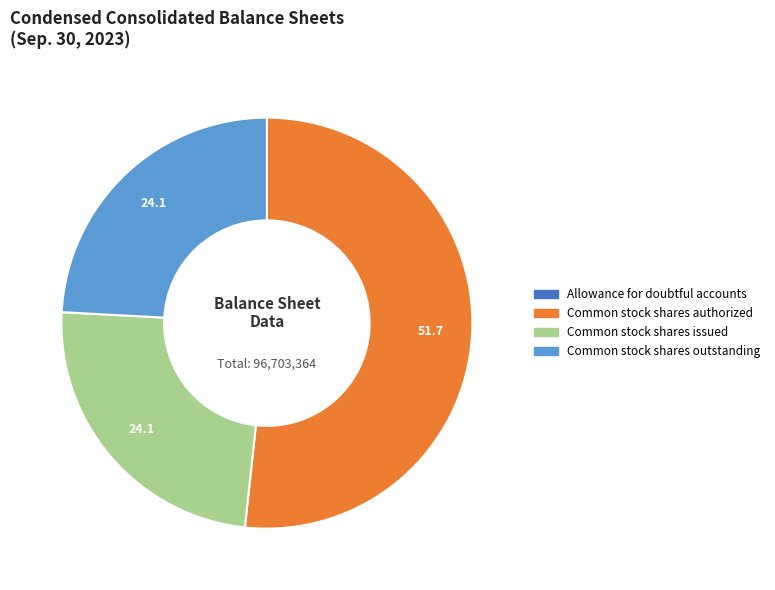

Combined, do Common stock shares authorized and Common stock shares issued account for over 50%?

Yes